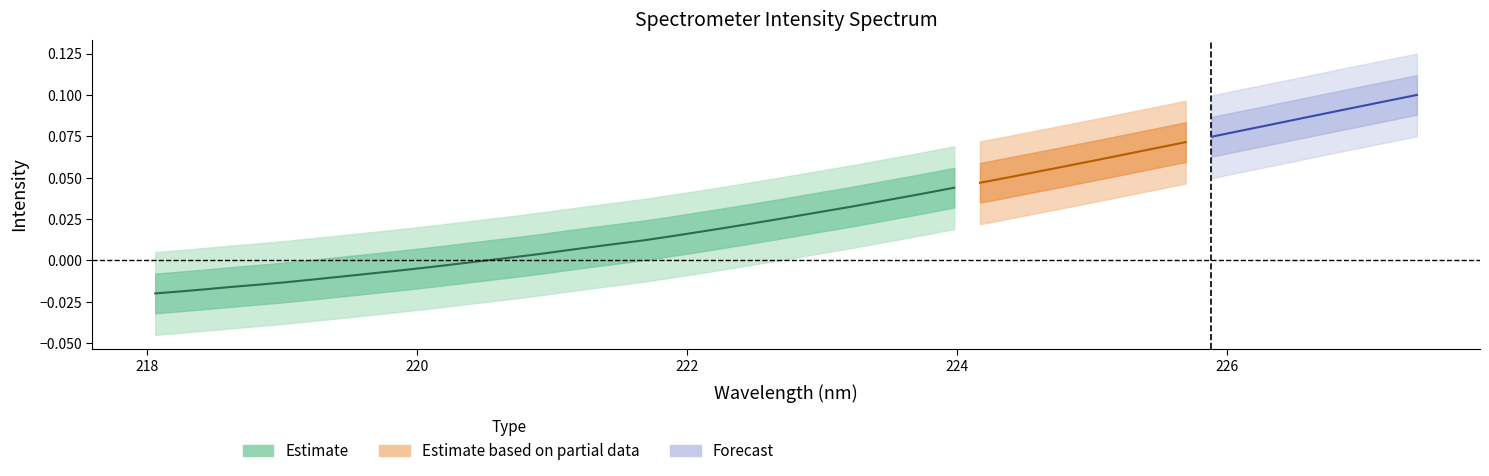

Does the chart have visible grid lines?

No